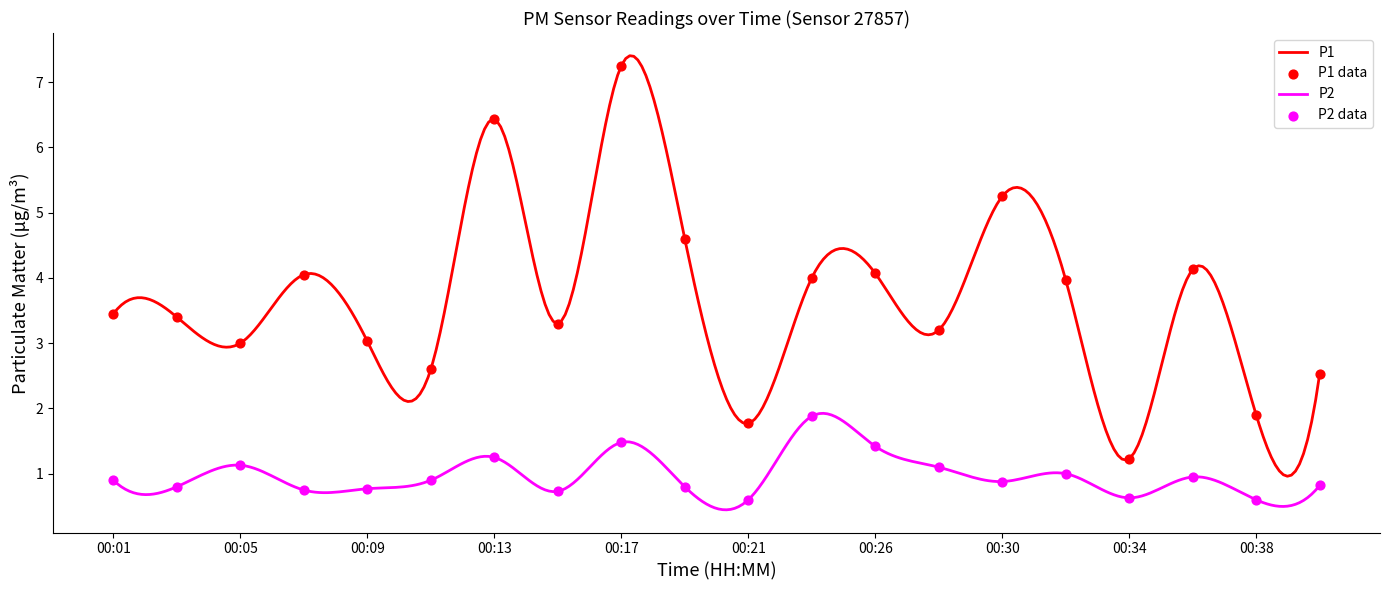

Which series has the widest spread of Y values?

P1